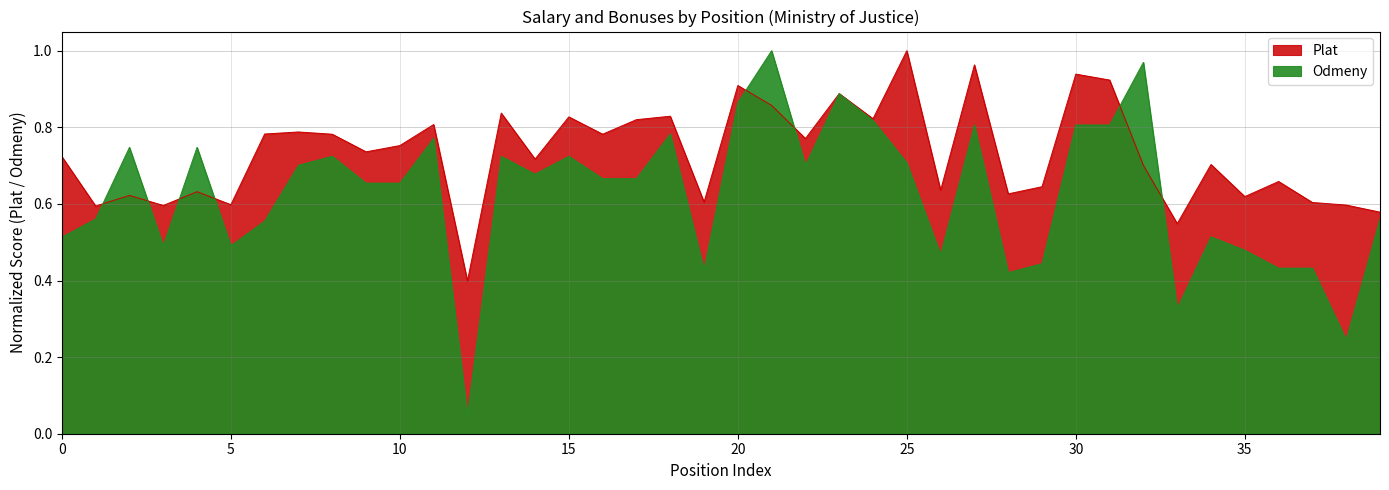

True or false: Odmeny has more than 0 points higher than both neighbors.

True